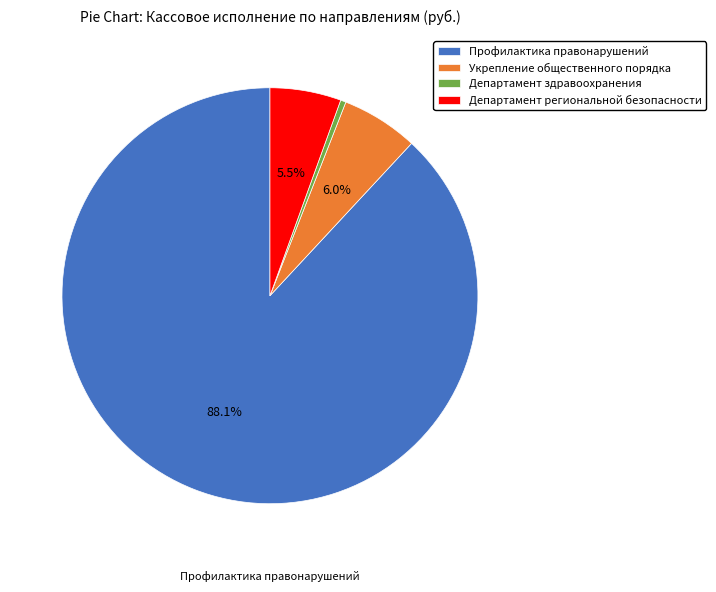

True or false: Департамент здравоохранения accounts for 0% of the total.

True